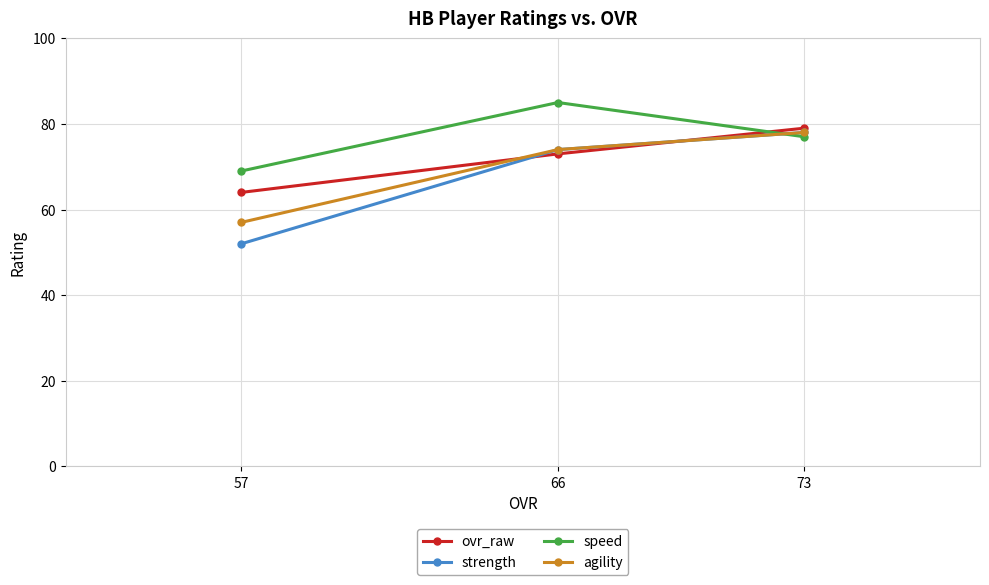

At how many categories does at least one series exceed 75?

2